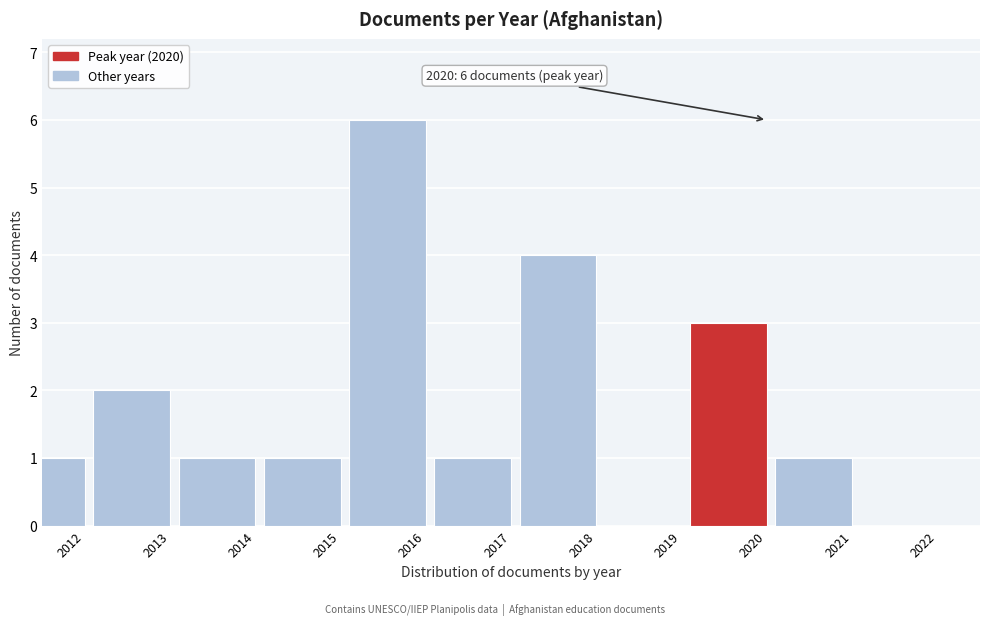

Reading right to left, what are all the values shown in this chart?

2022=0	2021=1	2020=3	2019=0	2018=4	2017=1	2016=6	2015=1	2014=1	2013=2	2012=1